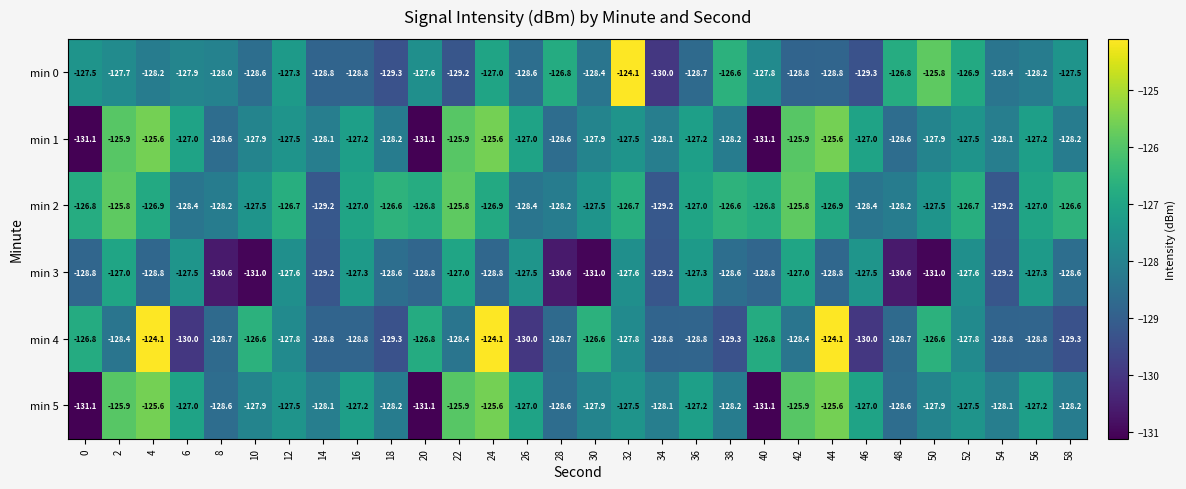

Is the value of min 1 at 44 greater than the value of min 0 at 4?

Yes